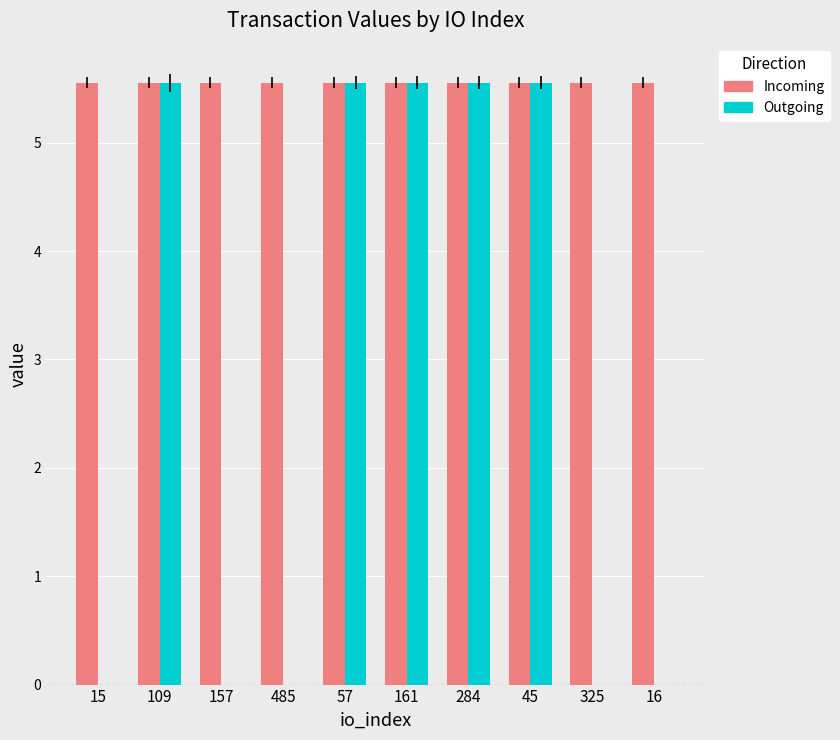

What is the maximum value shown in the chart?

5.6